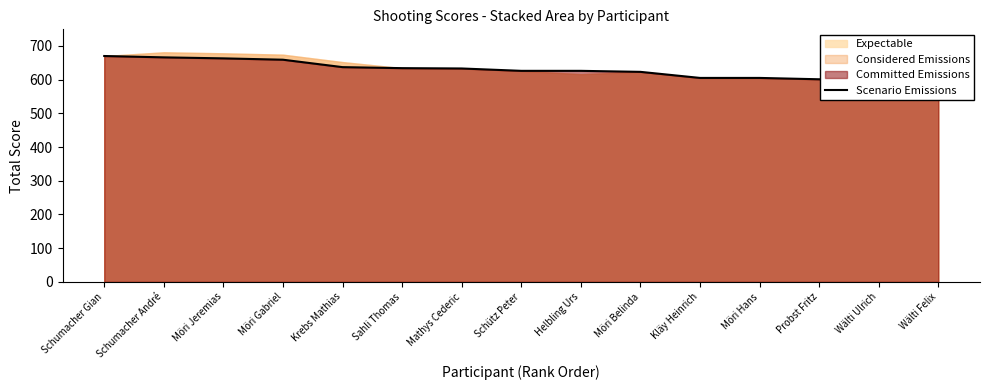

What is the change in value from Helbling Urs to Wälti Felix?

-27